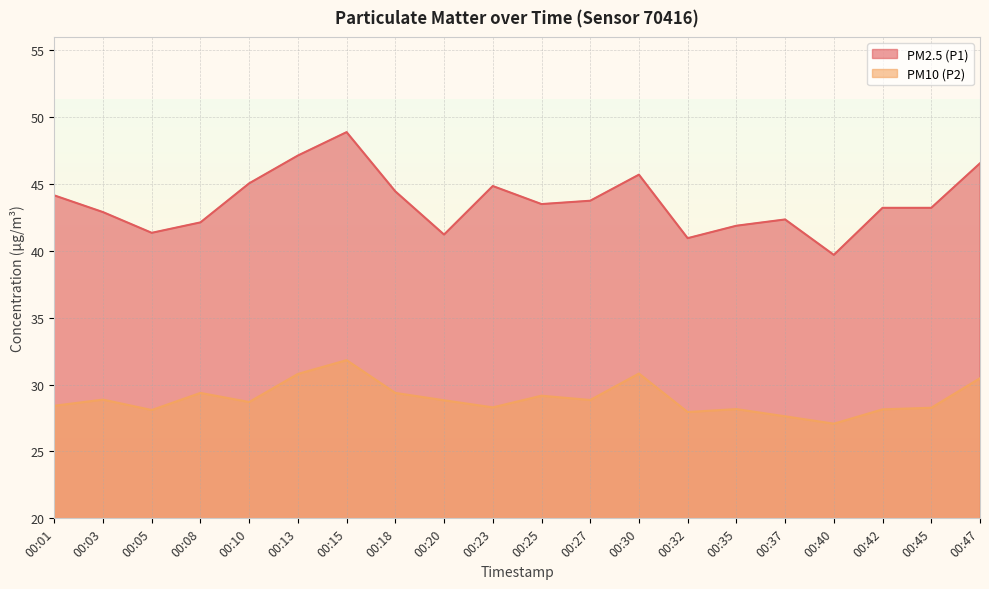

How many categories are shown in the chart?

20